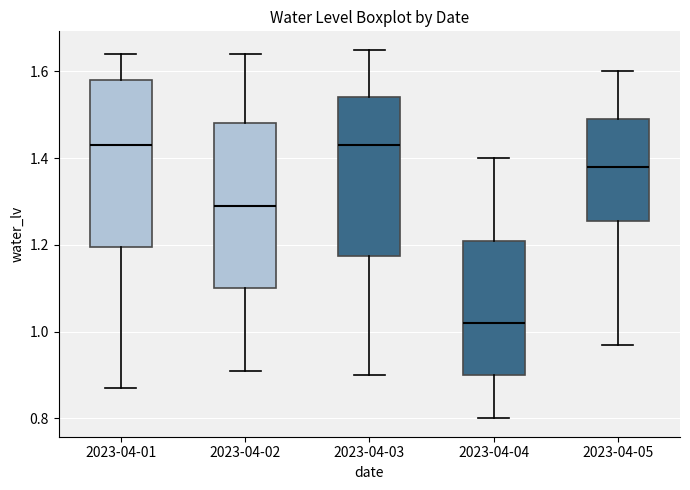

Which box's median line is the lowest?

2023-04-04